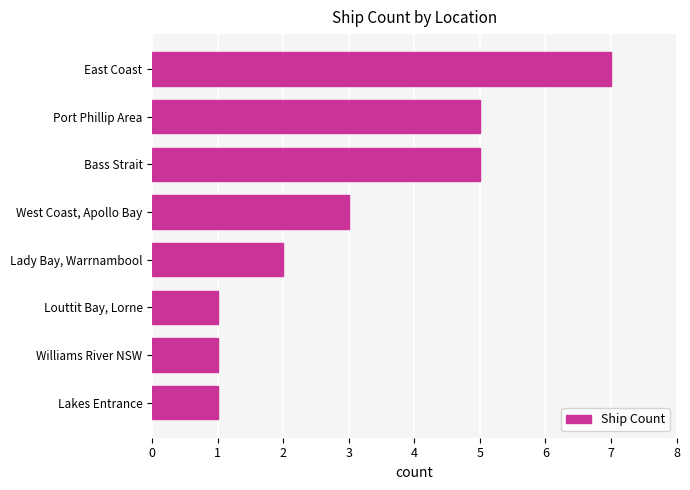

Between Lakes Entrance and East Coast, which is larger?

East Coast